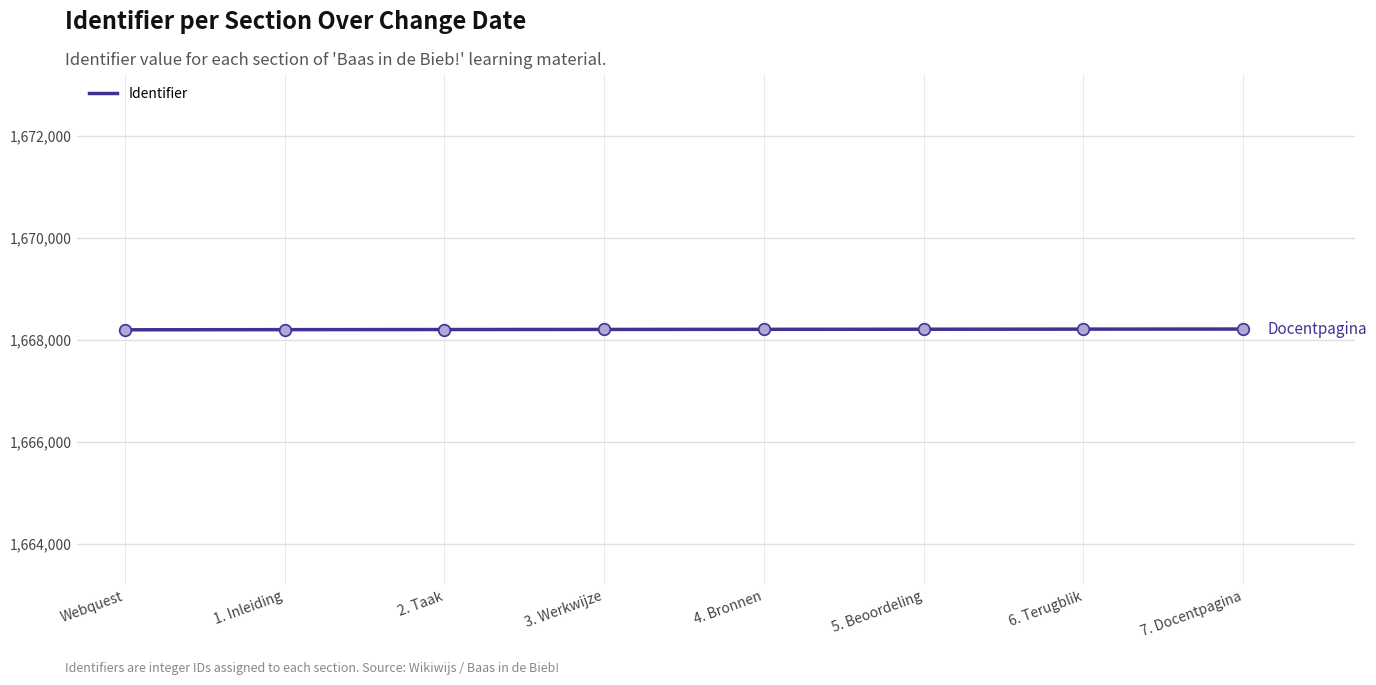

What is the ratio of the value at 1. Inleiding to the value at 6. Terugblik?

1.0